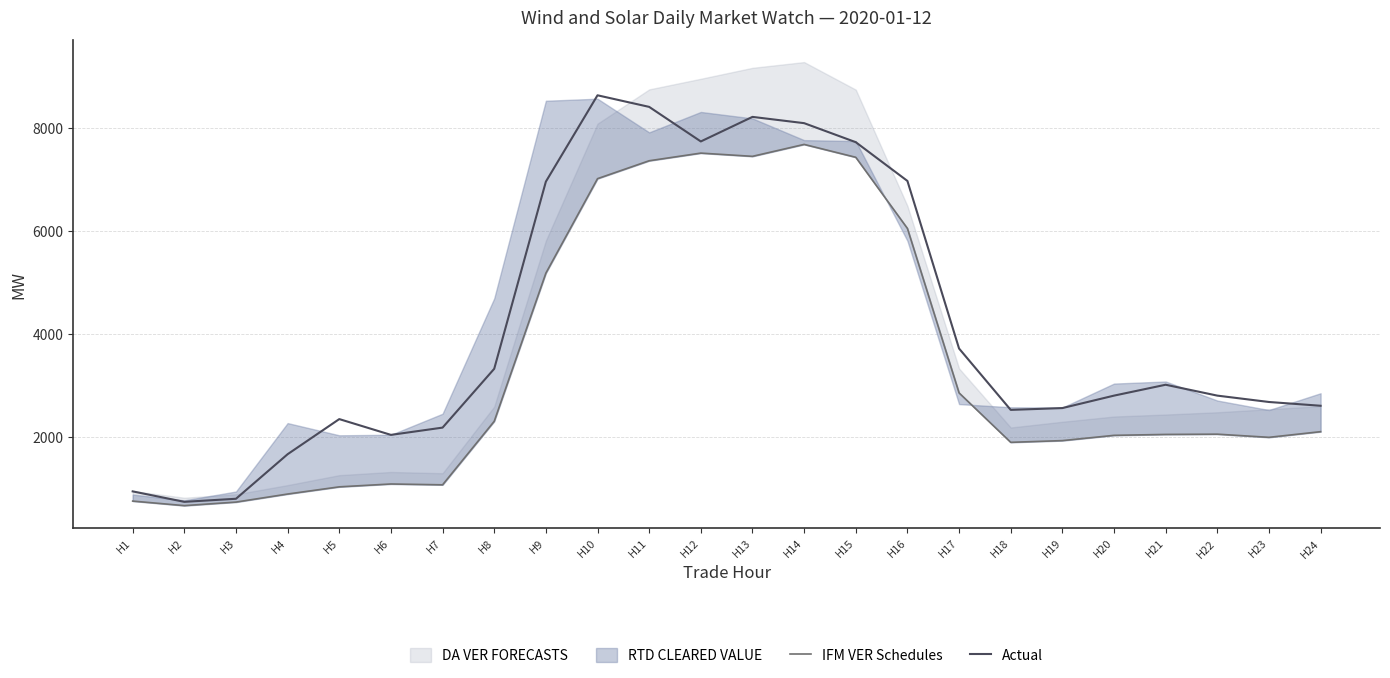

Where is the first local minimum for Actual?

H2